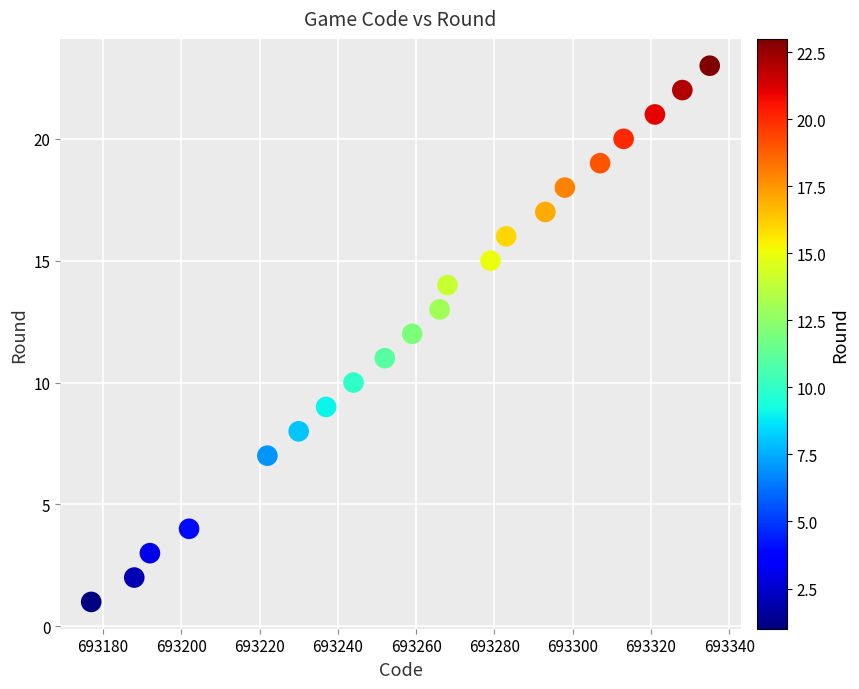

What is the range of Y values (max minus min)?

22